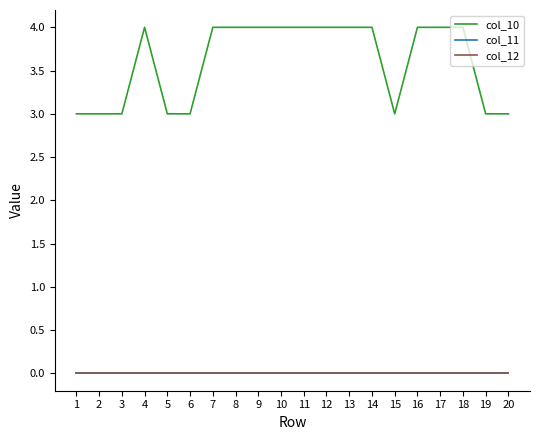

At which category is the sum across all series the highest?

4